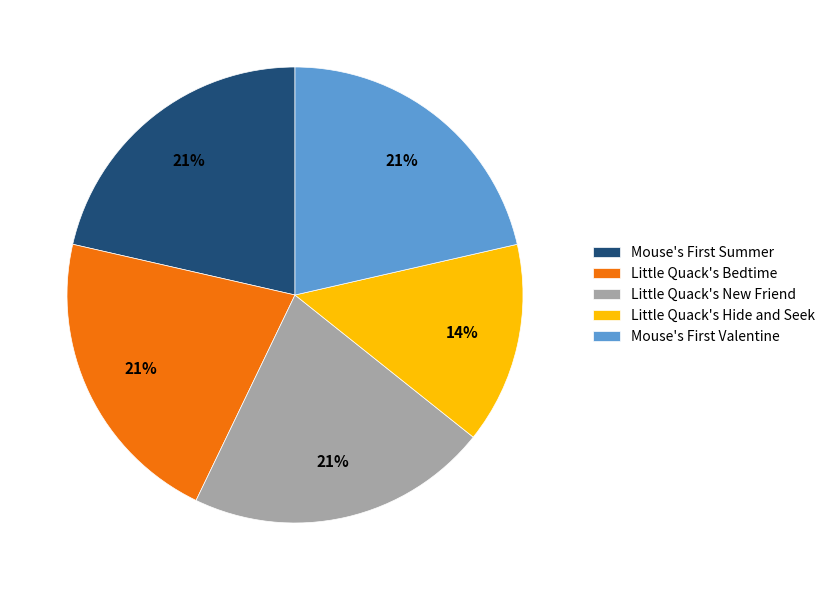

How many segments does this pie chart have?

5